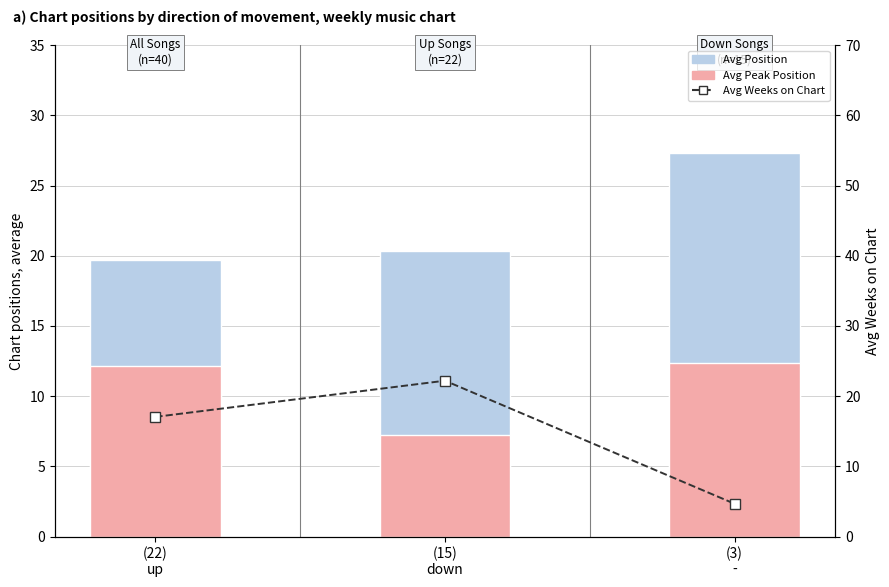

What is the sum of all Avg Peak Position values?

31.8